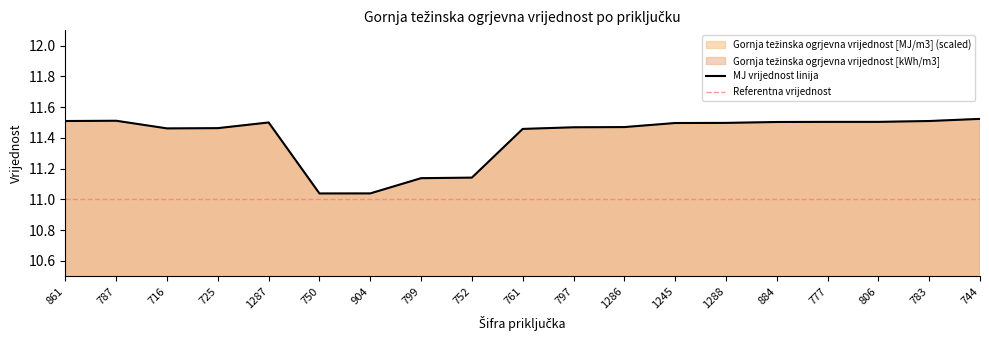

Reading right to left, extract all data points from this chart.

744=11.5	783=11.5	806=11.5	777=11.5	884=11.5	1288=11.5	1245=11.5	1286=11.5	797=11.5	761=11.5	752=11.1	799=11.1	904=11.0	750=11.0	1287=11.5	725=11.5	716=11.5	787=11.5	861=11.5